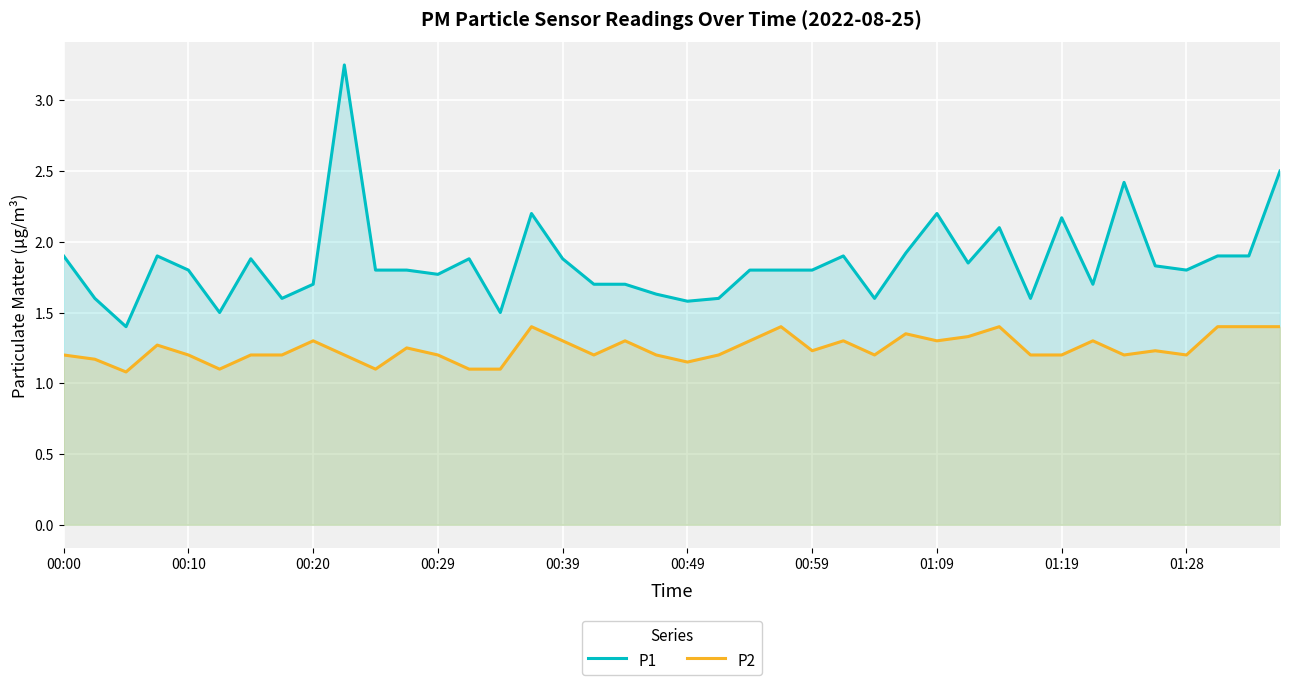

What is the maximum value for P1?

3.2